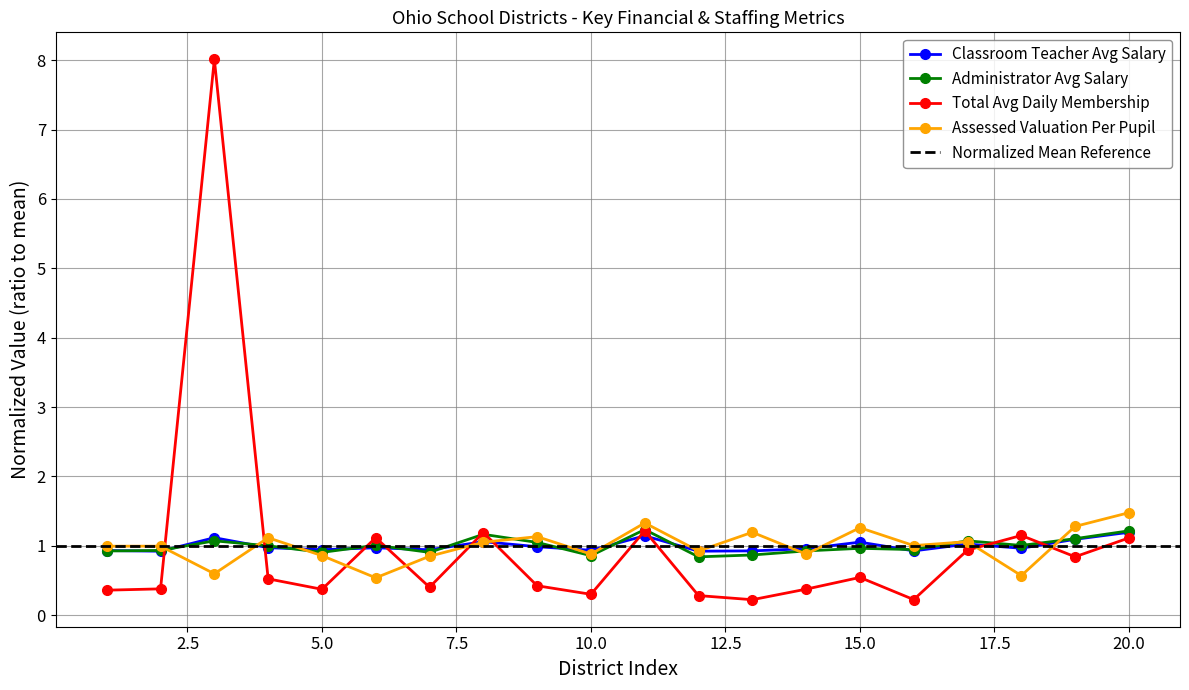

True or false: Classroom Teacher Avg Salary has more than 1 points higher than both neighbors.

True